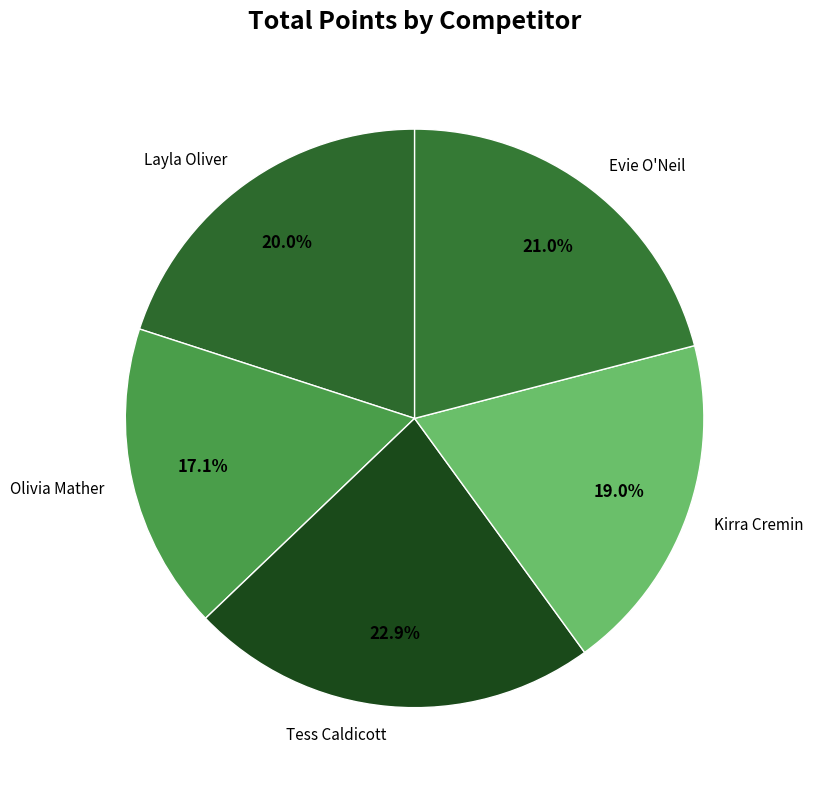

Does any single category account for the majority?

No